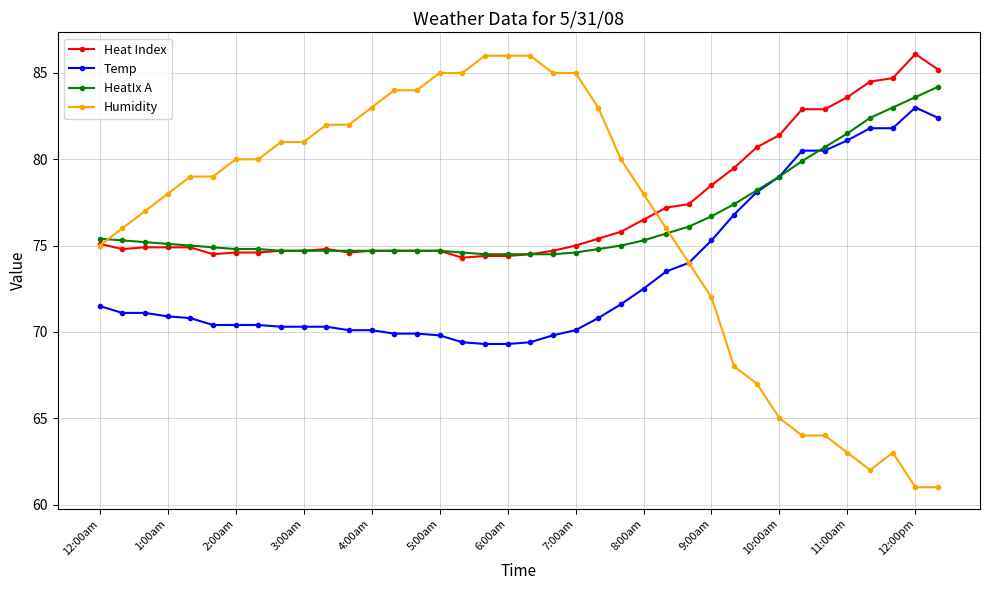

What is the value of the Humidity point at the 12th from the left?

82.0